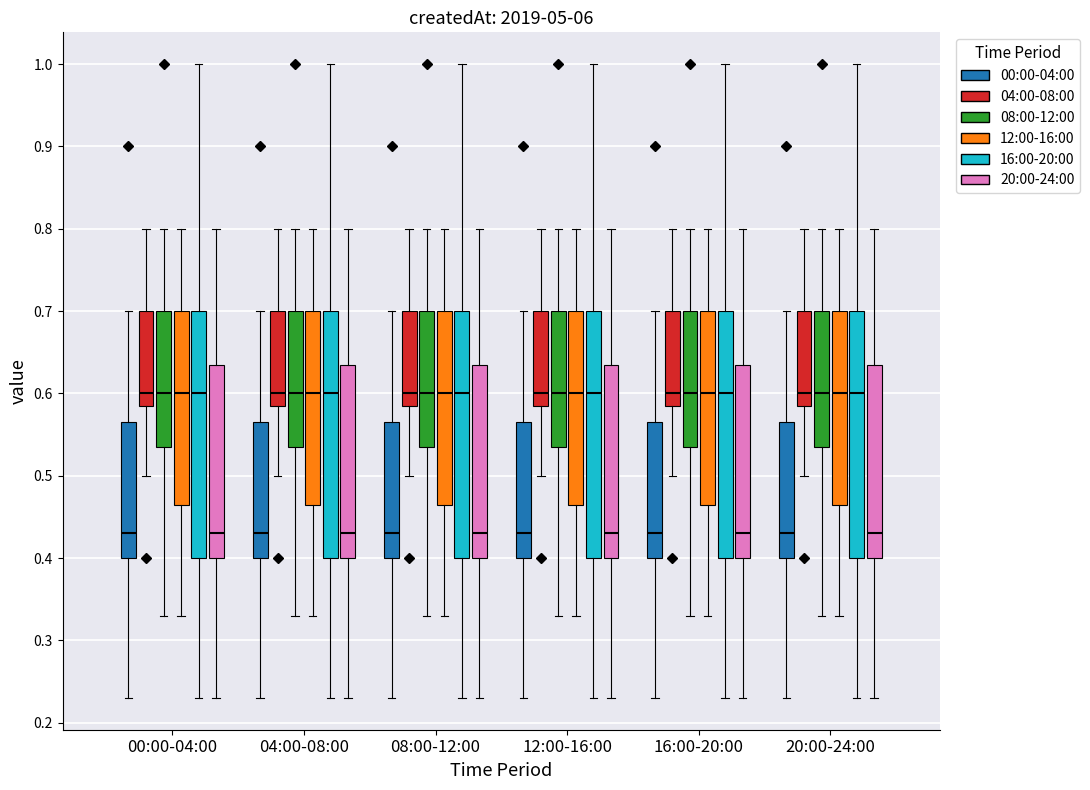

Where is the lower edge of the box for 20:00-24:00 (16:00-20:00) on the y-axis? The values are not printed on the chart, so give them approximately, as read against the axis.

0.40